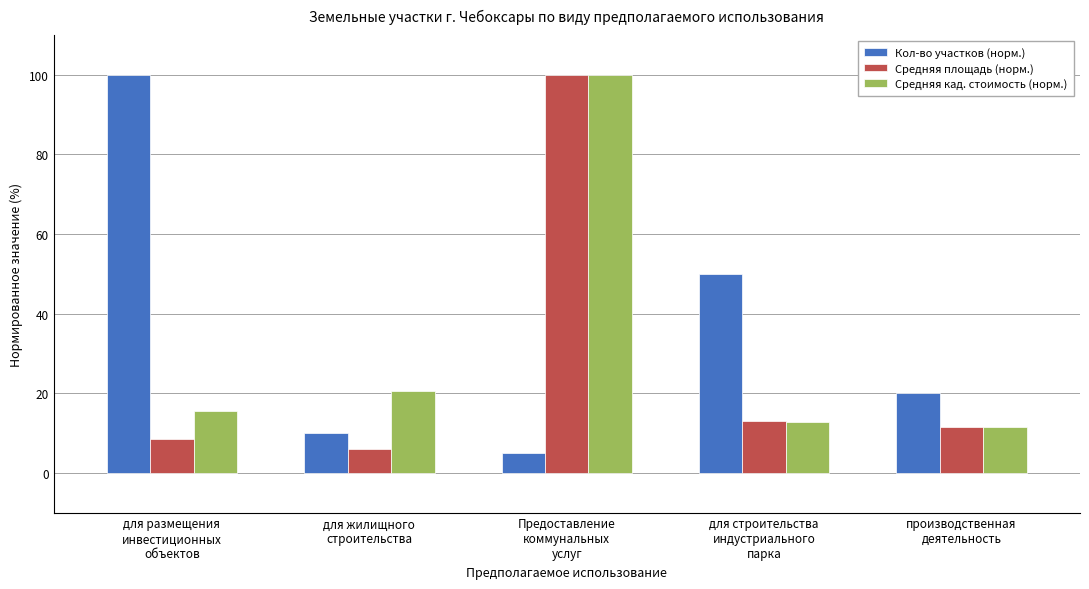

Reading left to right, extract all data points from this chart.

Кол-во участков (норм.): 100.0	10.0	5.0	50.0	20.0
Средняя площадь (норм.): 8.4	6.1	100.0	13.1	11.5
Средняя кад. стоимость (норм.): 15.6	20.5	100.0	12.8	11.5